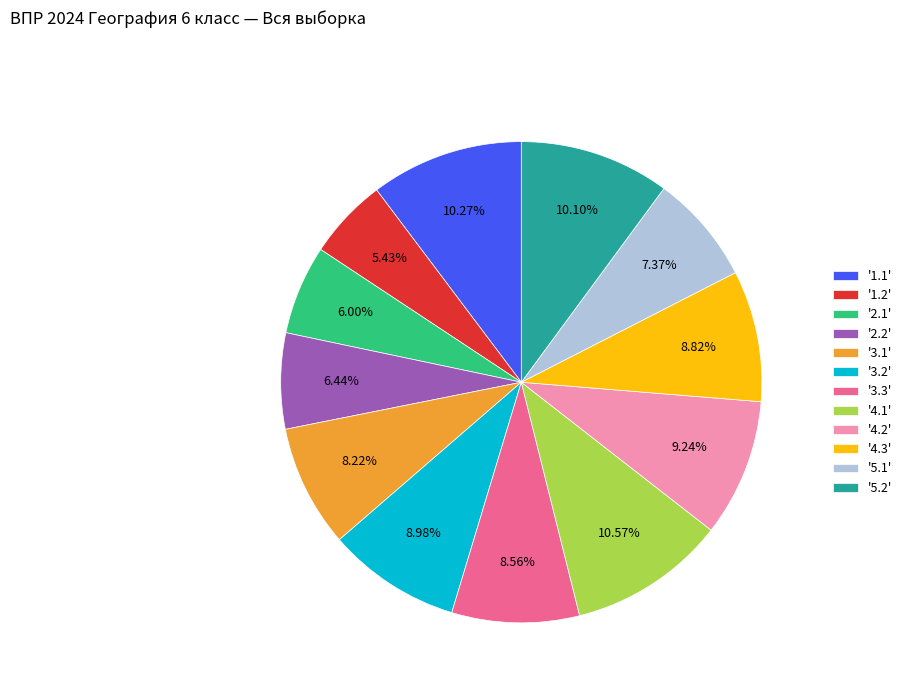

Is the sum of '4.1' and '2.1' greater than half?

No